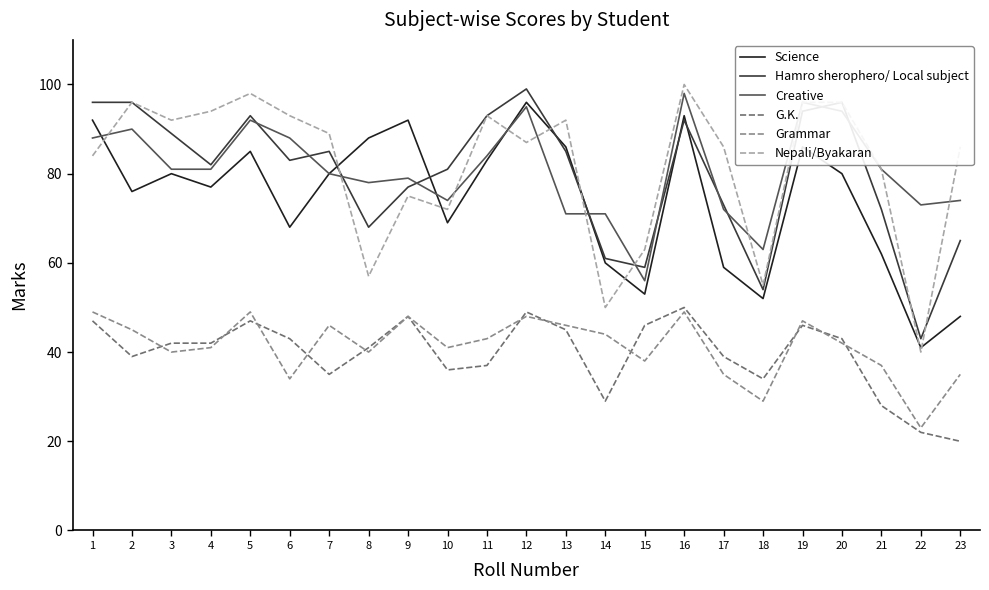

What is the minimum value for G.K.?

20